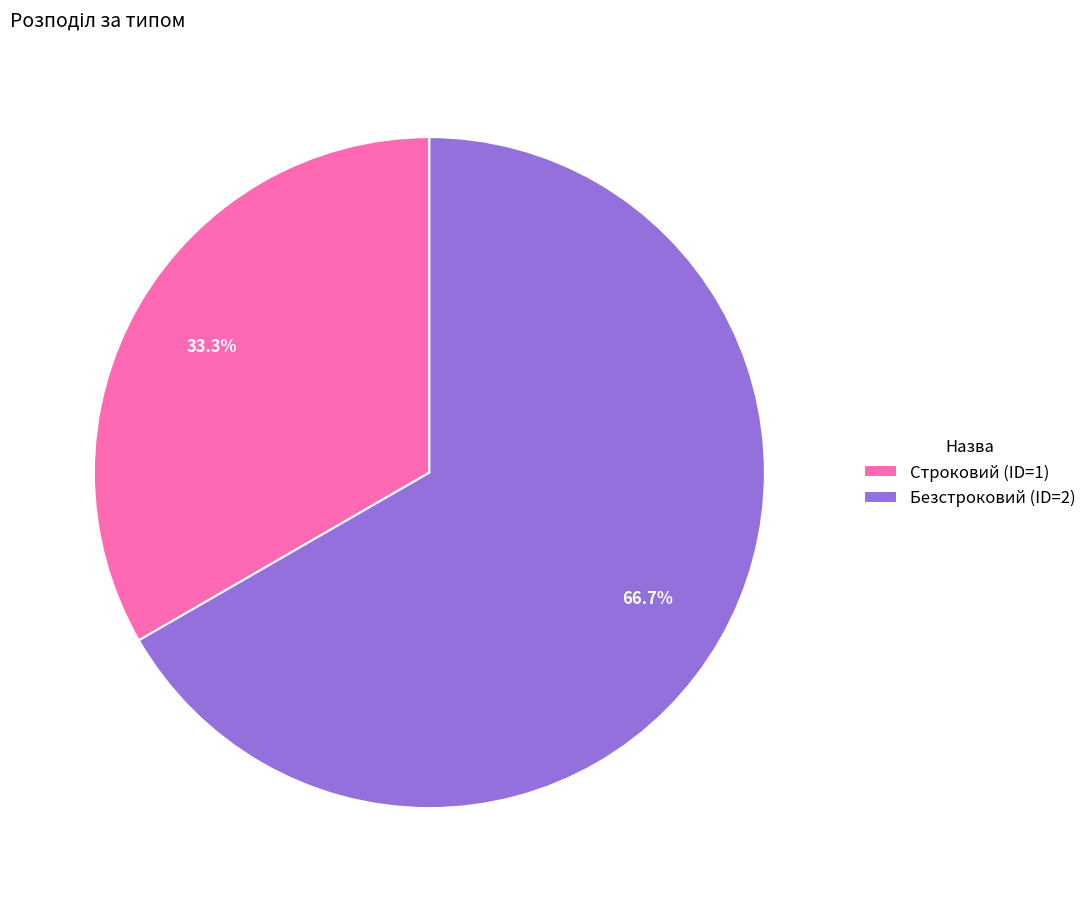

The Безстроковий slice represents 67% of the pie. True or false?

True